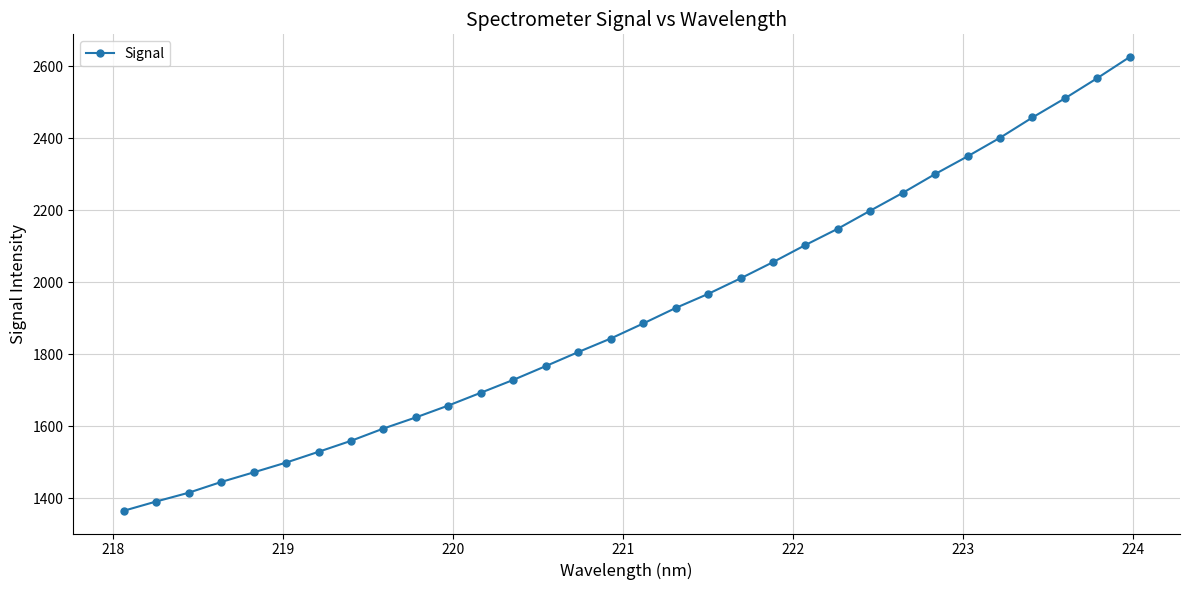

What is the average value?

1911.2